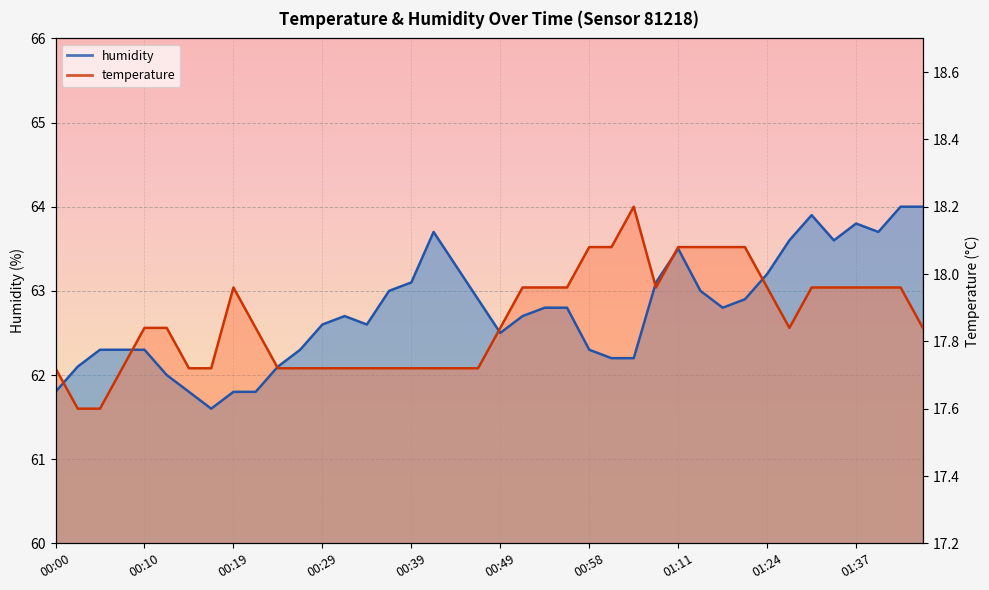

What is the difference between the values at 17 and 32?

0.2